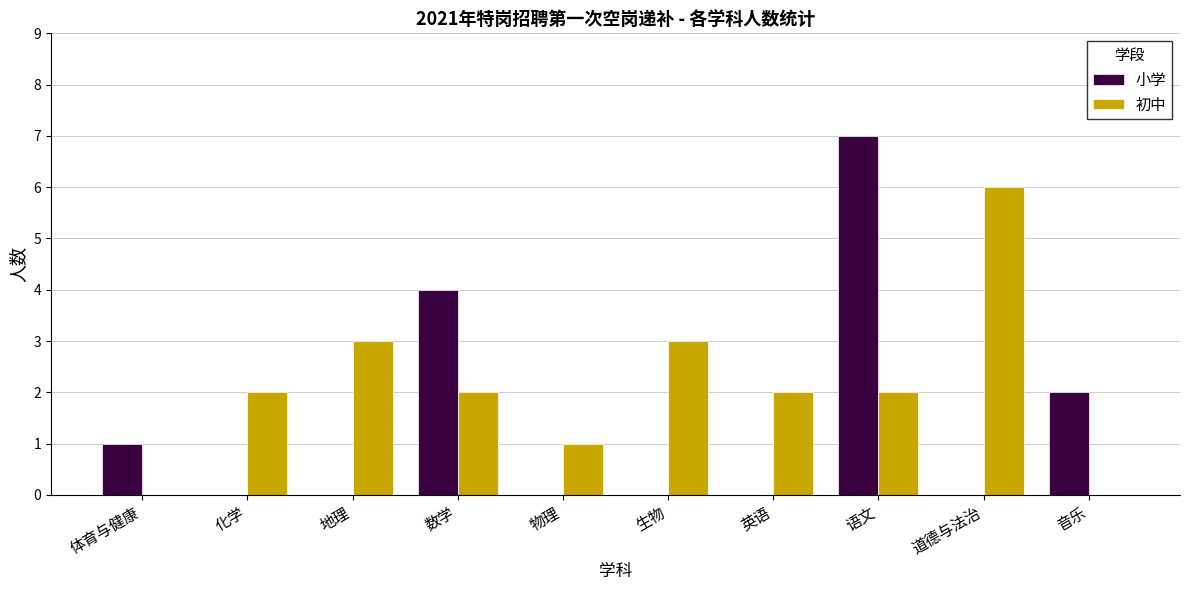

Is it true that 初中 equals 3 at 英语?

False